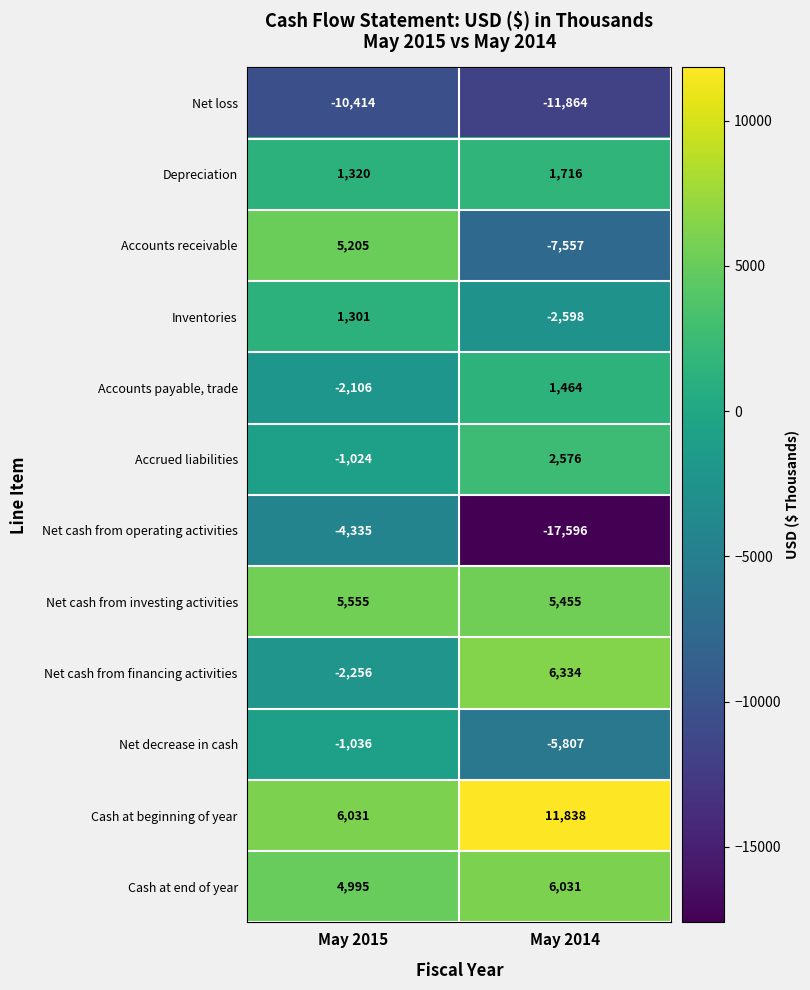

Which series changed the most between May 2015 and May 2014?

Net cash from operating activities